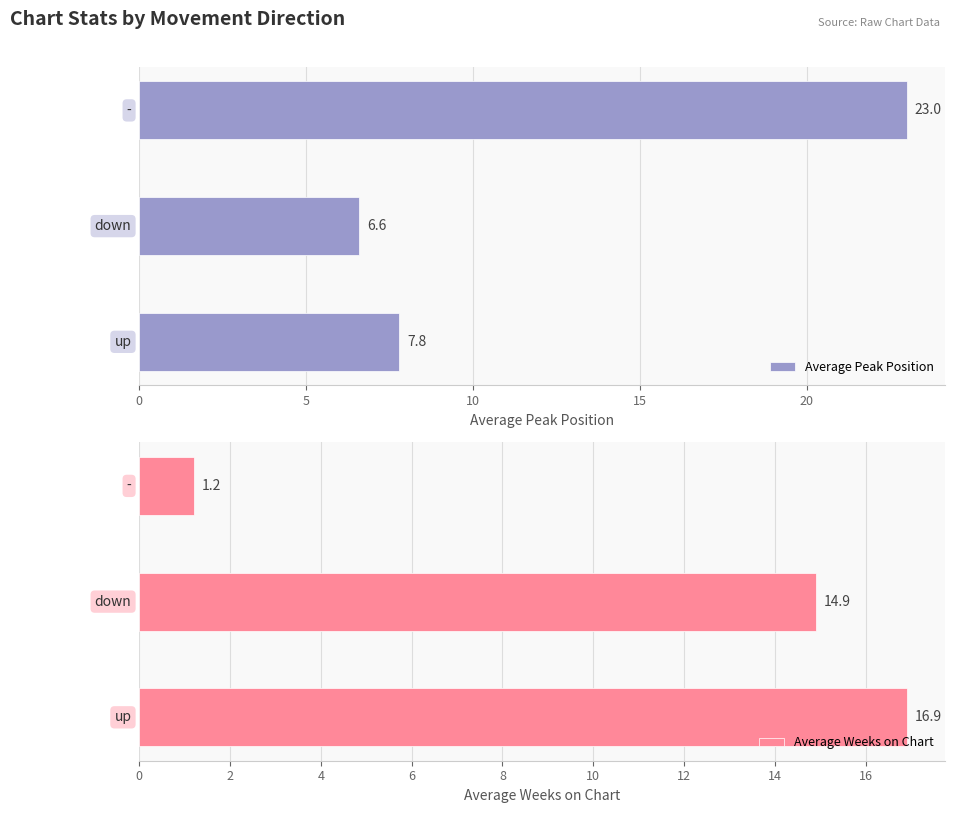

What is the difference between the maximum and minimum values in the Average Weeks on Chart series?

15.7